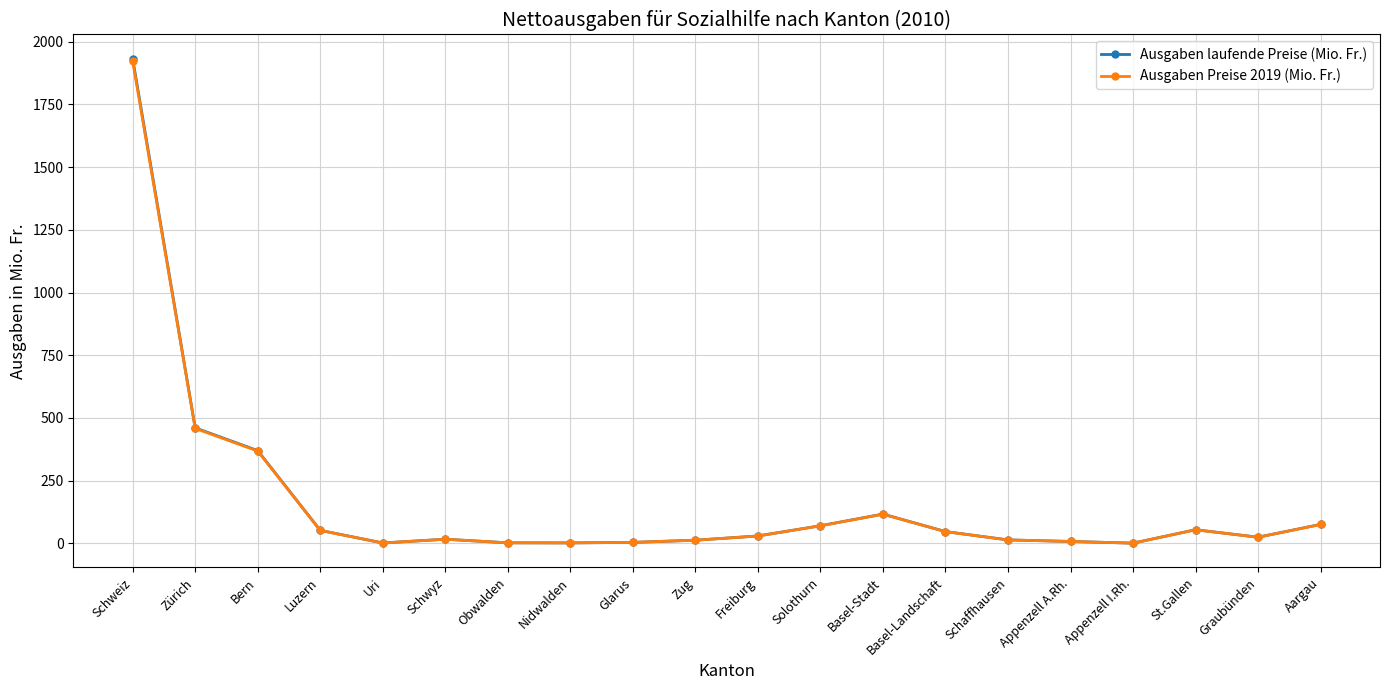

What is the maximum value for Ausgaben laufende Preise (Mio. Fr.)?

1932.0